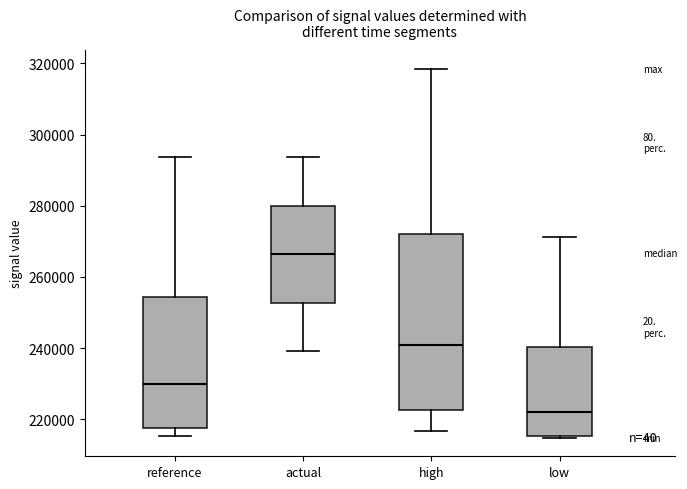

Comparing the boxes themselves (not the whiskers), which one is the tallest?

high